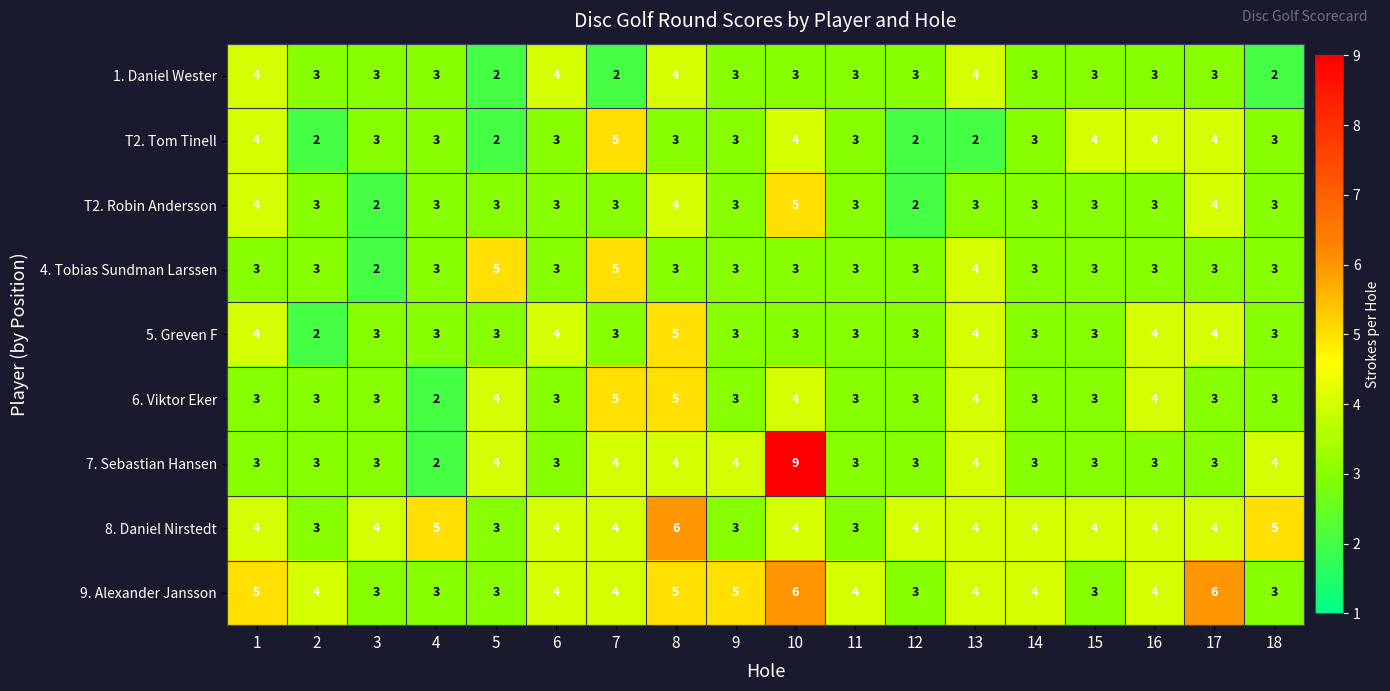

How many data points does each series have?

18